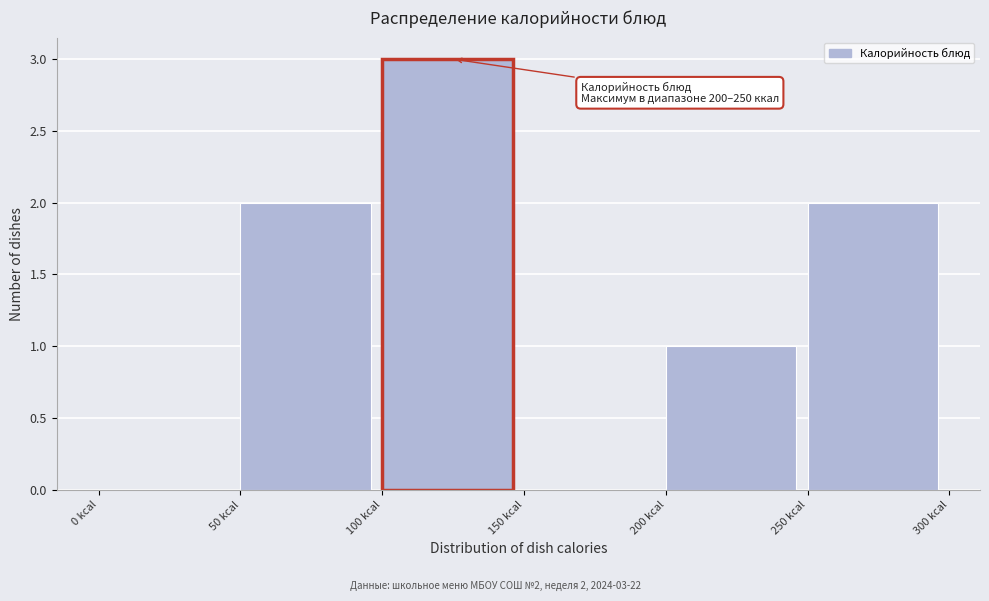

Which range on the x-axis has the tallest bar?

100 to 150